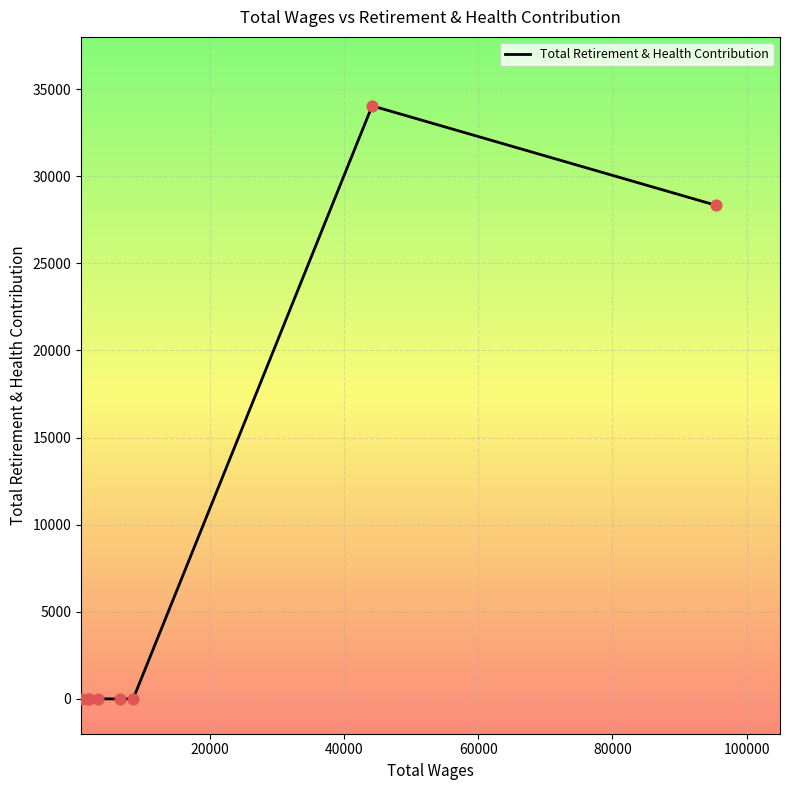

True or false: the data has more than 0 interior local peaks.

True